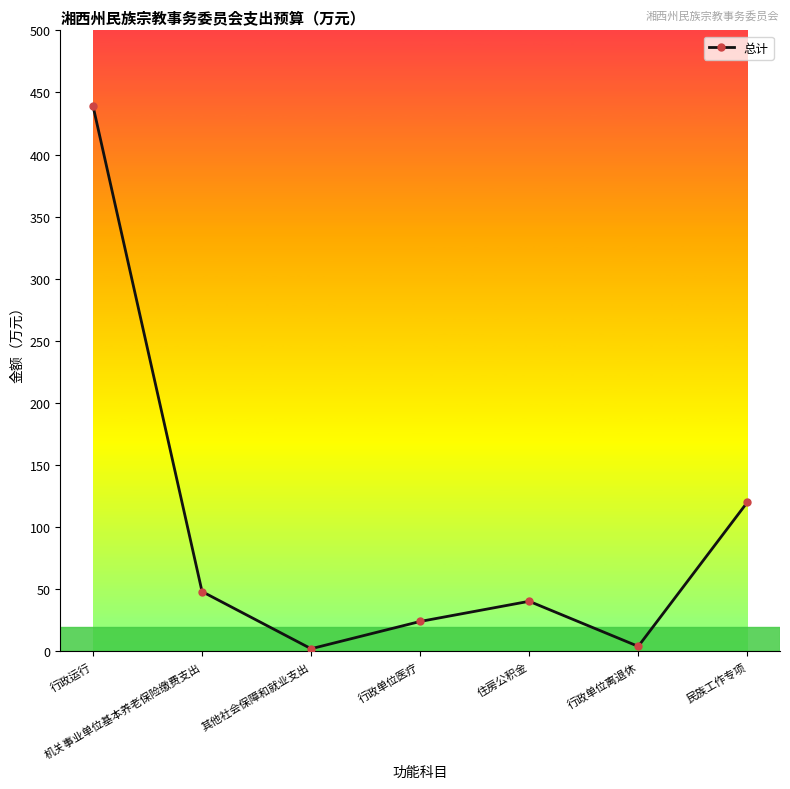

What is the label of the 3rd point from the right?

住房公积金